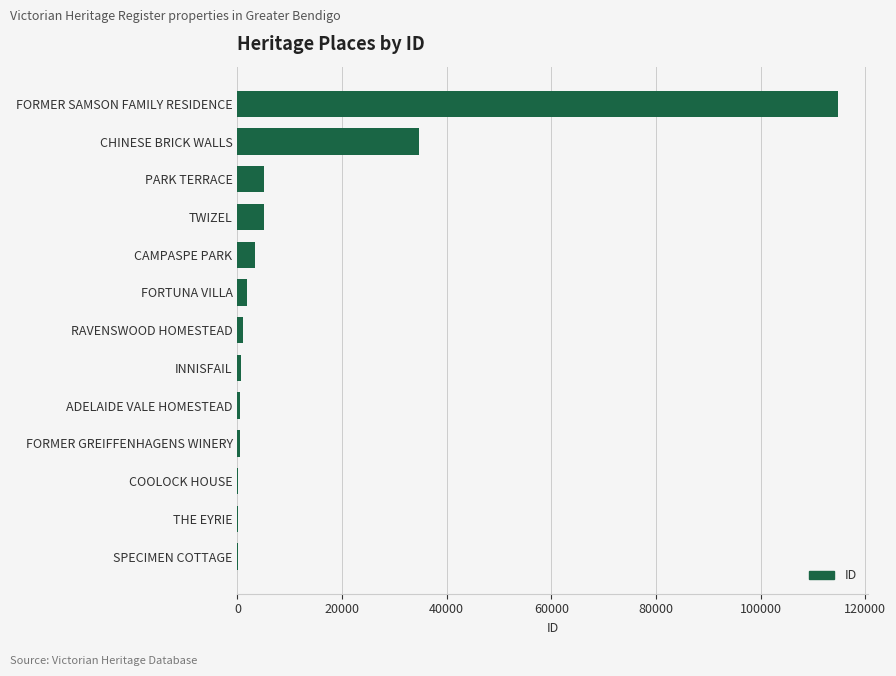

What is the sum of all values?

167785